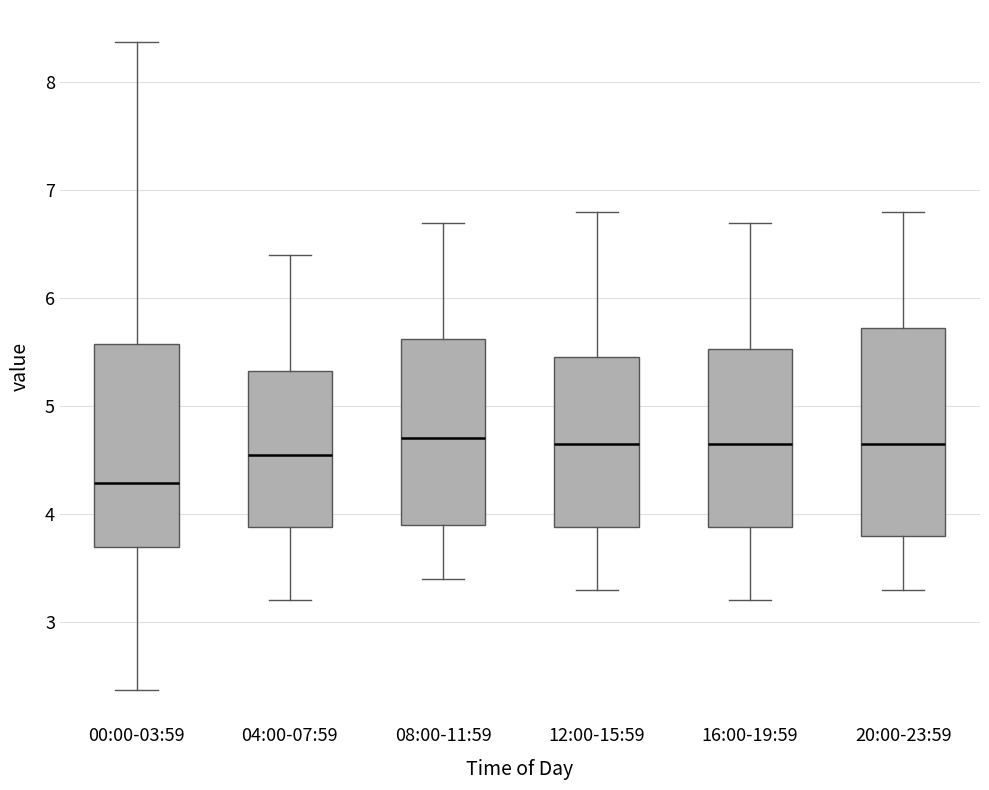

Reading left to right, read every box against the y-axis: the position of its median line, the range the box covers, and the ends of its whiskers. The values are not printed on the chart, so give them approximately, as read against the axis.

00:00-03:59: median 4.3, box 3.7 to 5.6, whiskers 2.4 to 8.4
04:00-07:59: median 4.6, box 3.9 to 5.3, whiskers 3.2 to 6.4
08:00-11:59: median 4.7, box 3.9 to 5.6, whiskers 3.4 to 6.7
12:00-15:59: median 4.7, box 3.9 to 5.5, whiskers 3.3 to 6.8
16:00-19:59: median 4.7, box 3.9 to 5.5, whiskers 3.2 to 6.7
20:00-23:59: median 4.7, box 3.8 to 5.7, whiskers 3.3 to 6.8